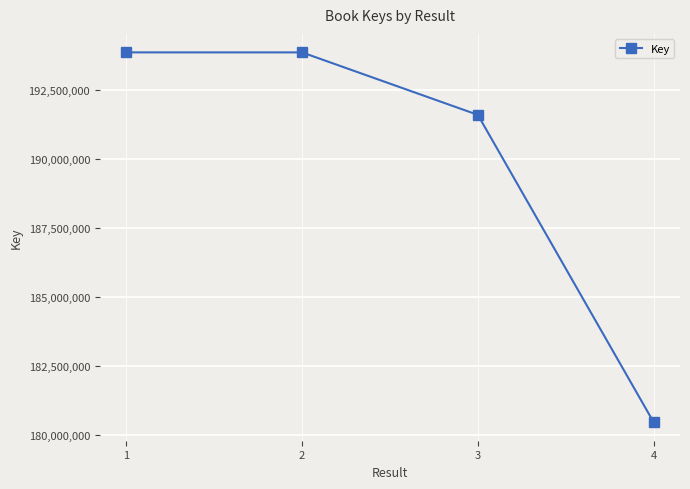

Is it true that the value at 4 is 86552656?

False